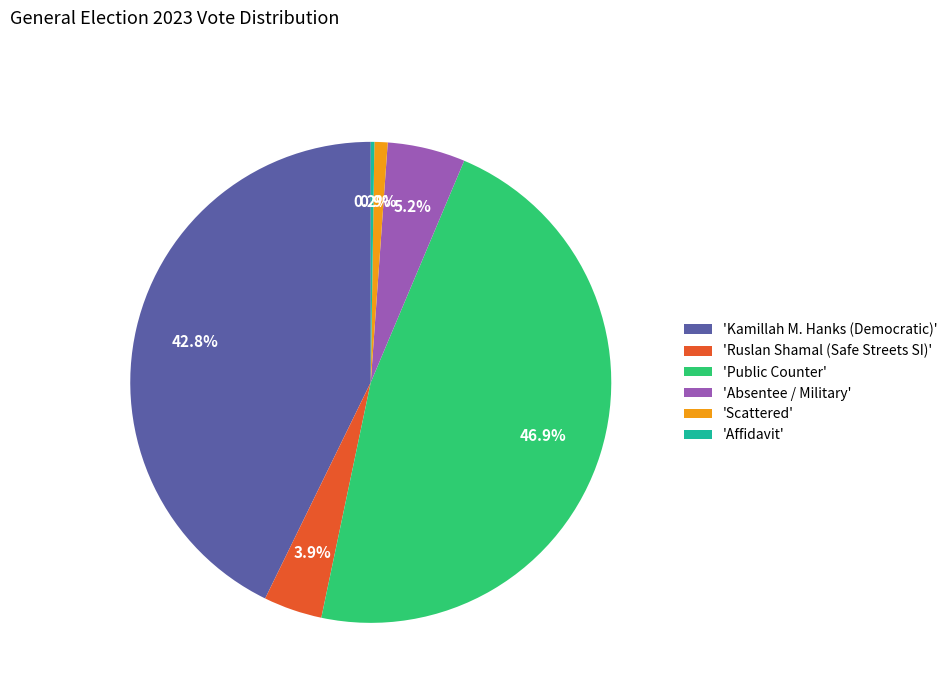

Combined, do 'Public Counter' and 'Absentee / Military' account for over 50%?

Yes